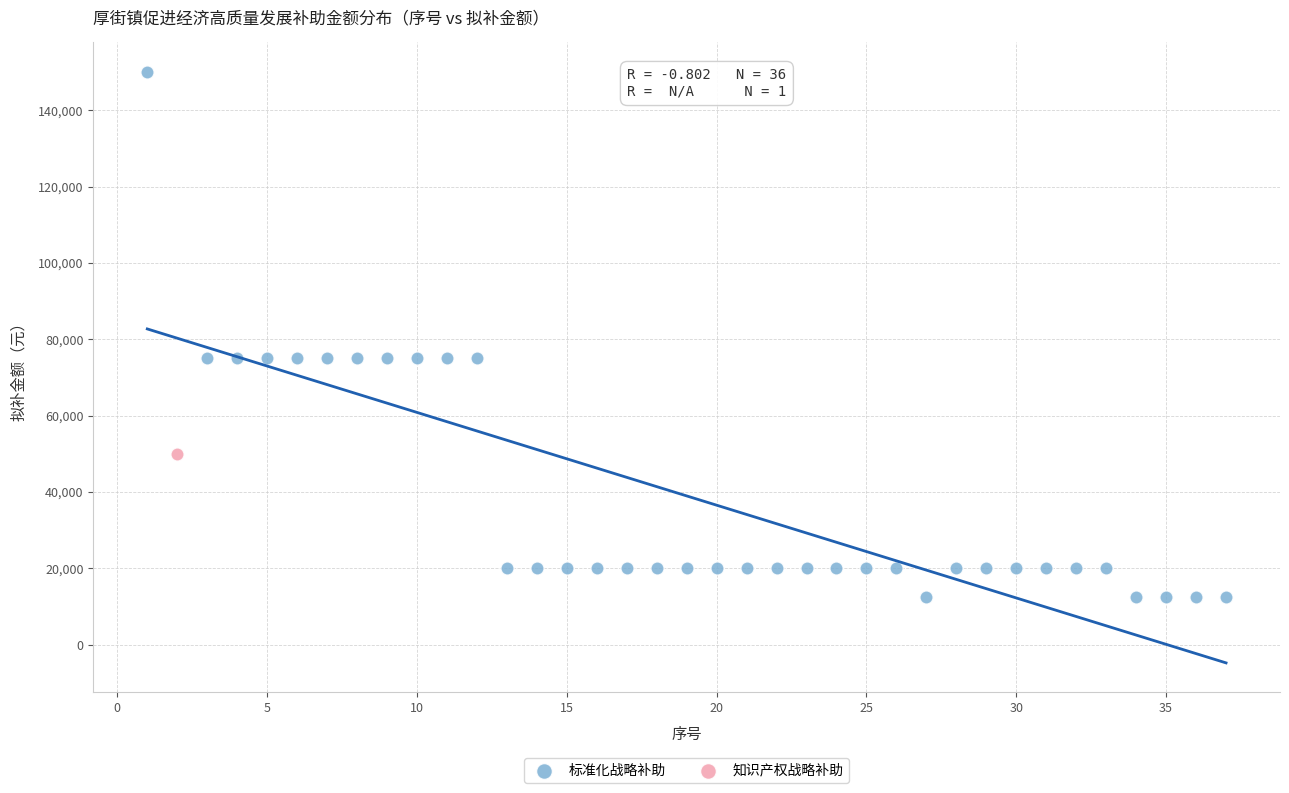

What are all the series names shown in the legend?

标准化战略补助, 知识产权战略补助